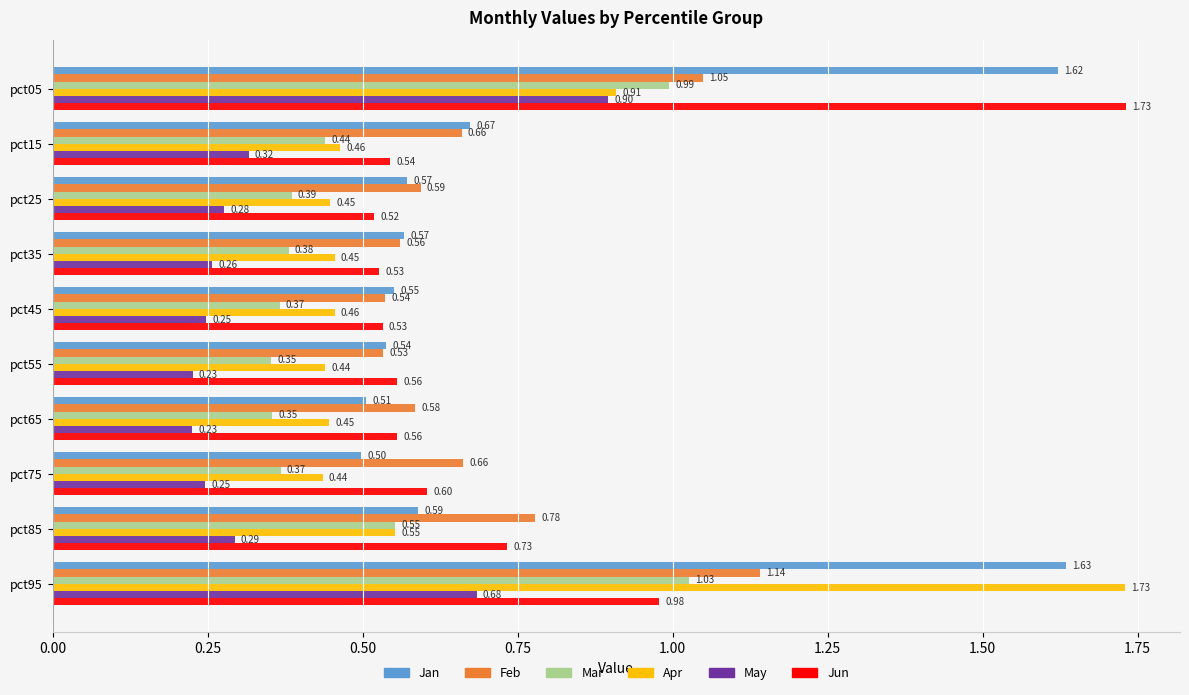

Which series has the widest spread of values?

Apr